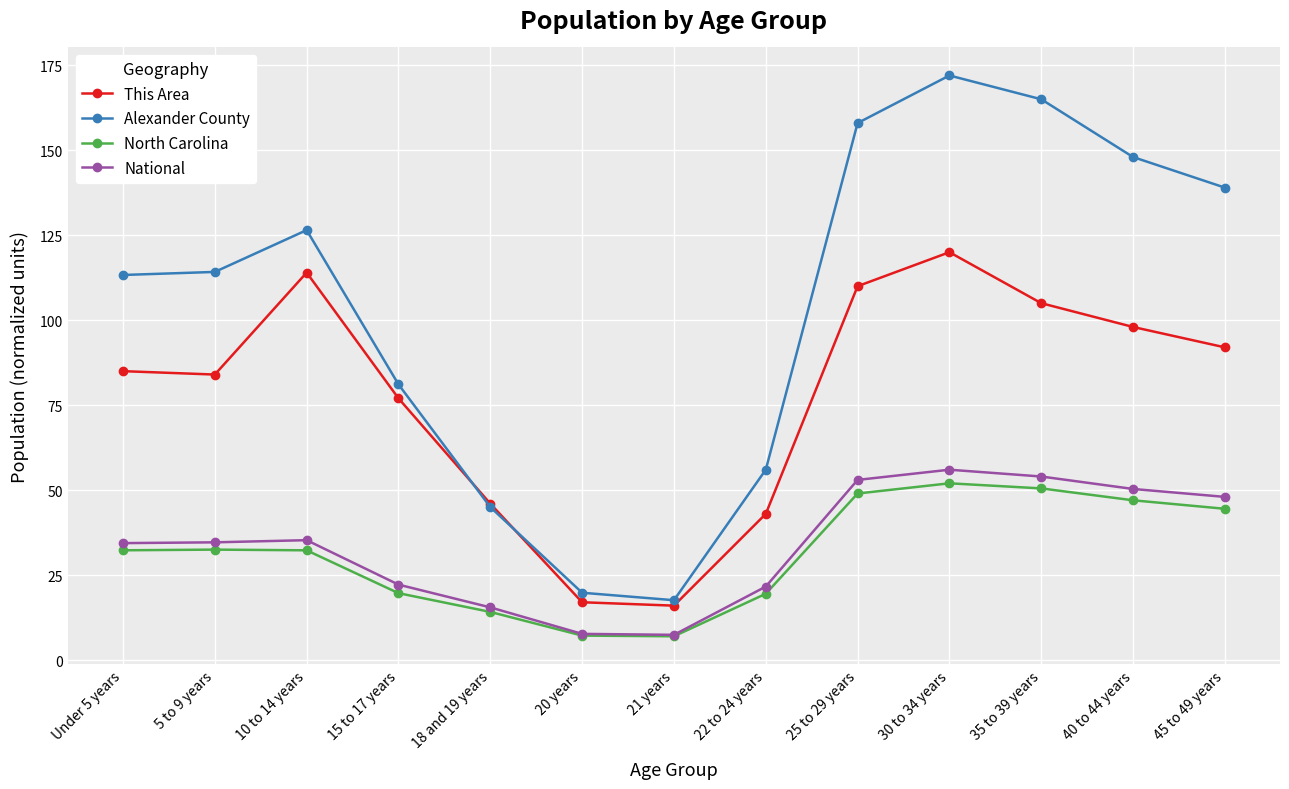

What is the sum of the National values at 25 to 29 years and 18 and 19 years?

68.5